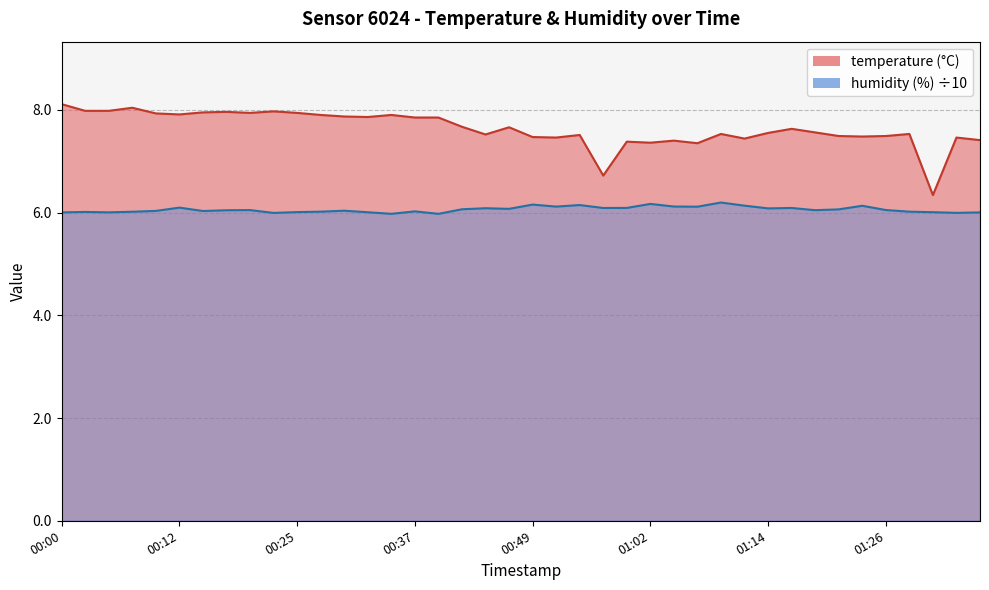

Reading right to left, list all the values displayed in this chart.

temperature: 01:36=7.4	01:33=7.5	01:31=6.3	01:29=7.5	01:26=7.5	01:24=7.5	01:21=7.5	01:19=7.6	01:16=7.6	01:14=7.5	01:11=7.4	01:09=7.5	01:06=7.3	01:04=7.4	01:02=7.4	00:59=7.4	00:57=6.7	00:54=7.5	00:52=7.5	00:49=7.5	00:47=7.7	00:44=7.5	00:42=7.7	00:39=7.8	00:37=7.8	00:35=7.9	00:32=7.9	00:30=7.9	00:27=7.9	00:25=7.9	00:22=8.0	00:20=7.9	00:17=8.0	00:15=8.0	00:12=7.9	00:10=7.9	00:08=8.0	00:05=8.0	00:03=8.0	00:00=8.1
humidity: 01:36=6.0	01:33=6.0	01:31=6.0	01:29=6.0	01:26=6.0	01:24=6.1	01:21=6.1	01:19=6.0	01:16=6.1	01:14=6.1	01:11=6.1	01:09=6.2	01:06=6.1	01:04=6.1	01:02=6.2	00:59=6.1	00:57=6.1	00:54=6.1	00:52=6.1	00:49=6.2	00:47=6.1	00:44=6.1	00:42=6.1	00:39=6.0	00:37=6.0	00:35=6.0	00:32=6.0	00:30=6.0	00:27=6.0	00:25=6.0	00:22=6.0	00:20=6.0	00:17=6.0	00:15=6.0	00:12=6.1	00:10=6.0	00:08=6.0	00:05=6.0	00:03=6.0	00:00=6.0